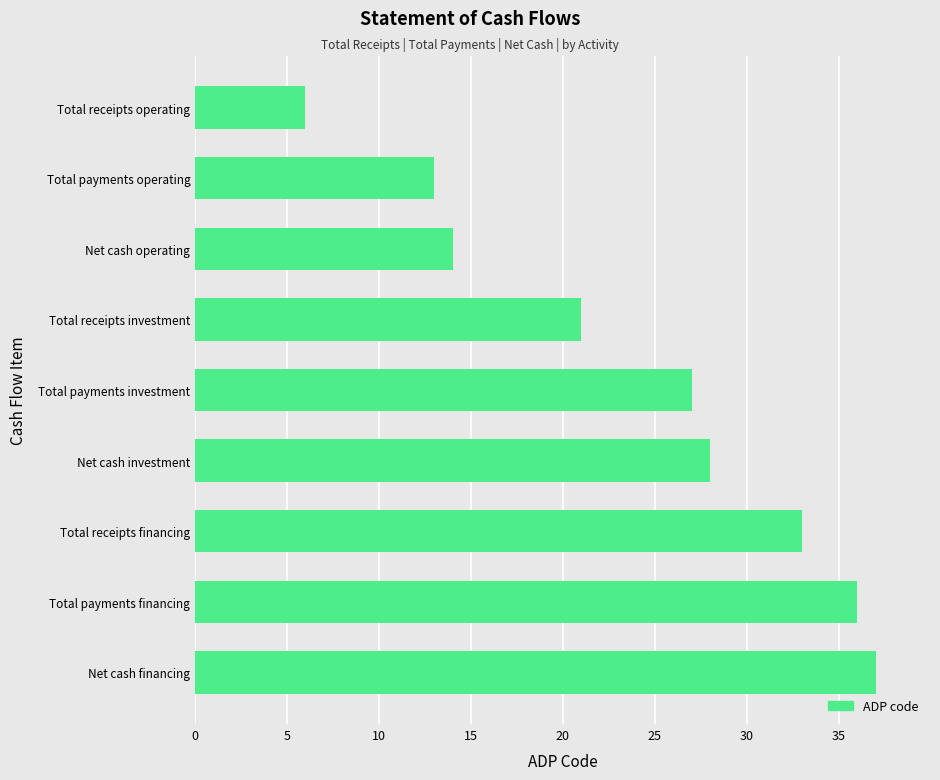

Reading top to bottom, list all the values displayed in this chart.

Total receipts operating=6	Total payments operating=13	Net cash operating=14	Total receipts investment=21	Total payments investment=27	Net cash investment=28	Total receipts financing=33	Total payments financing=36	Net cash financing=37